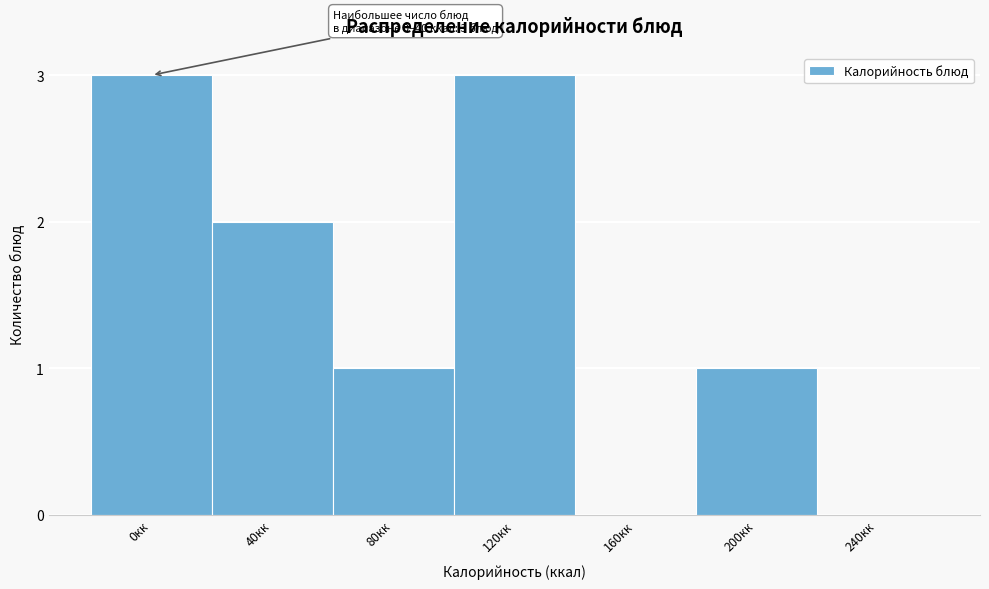

Reading right to left, list all the values displayed in this chart.

240кк=0	200кк=1	160кк=0	120кк=3	80кк=1	40кк=2	0кк=3